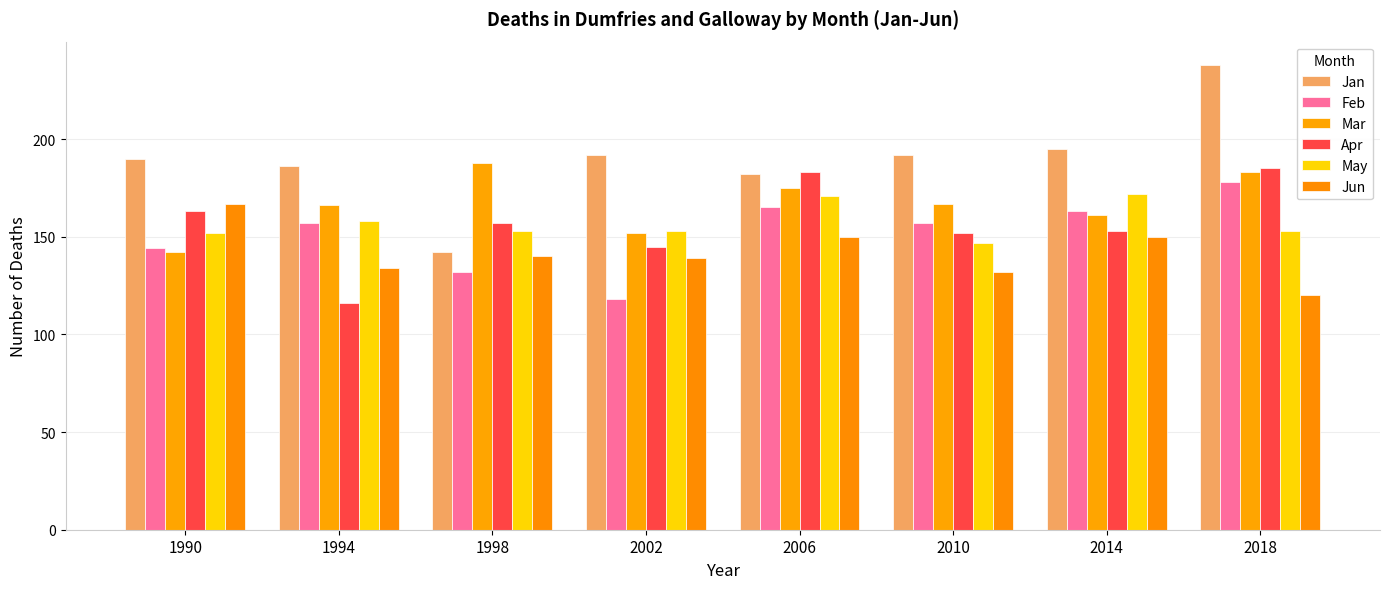

Does the chart contain any negative values?

No